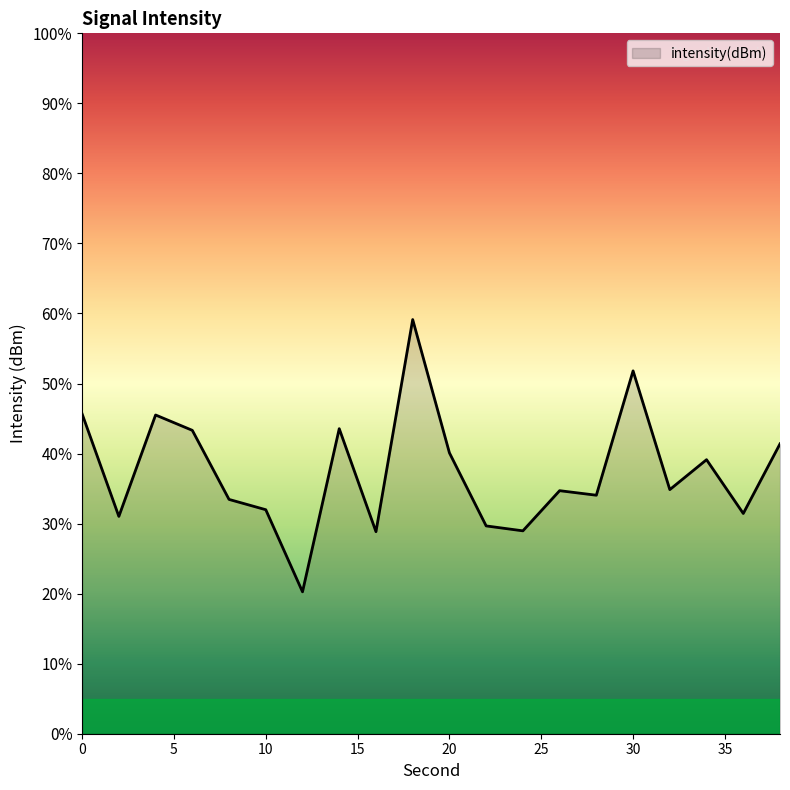

What is the difference between the maximum and minimum values?

38.9